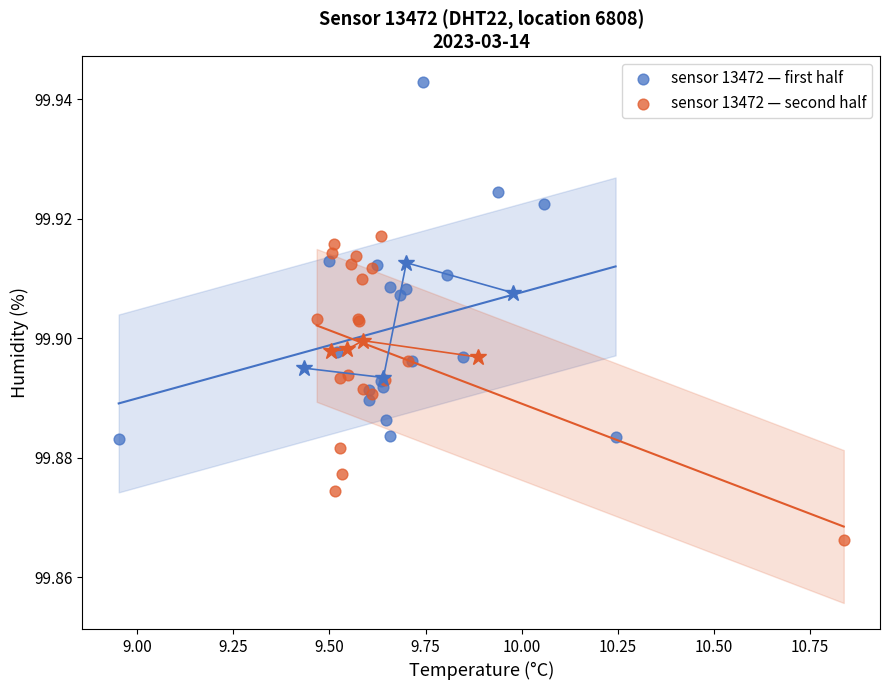

Which series reaches the minimum Y coordinate?

sensor 13472 — second half